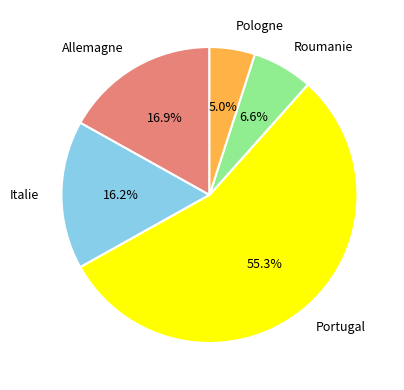

How many slices are in this pie chart?

5